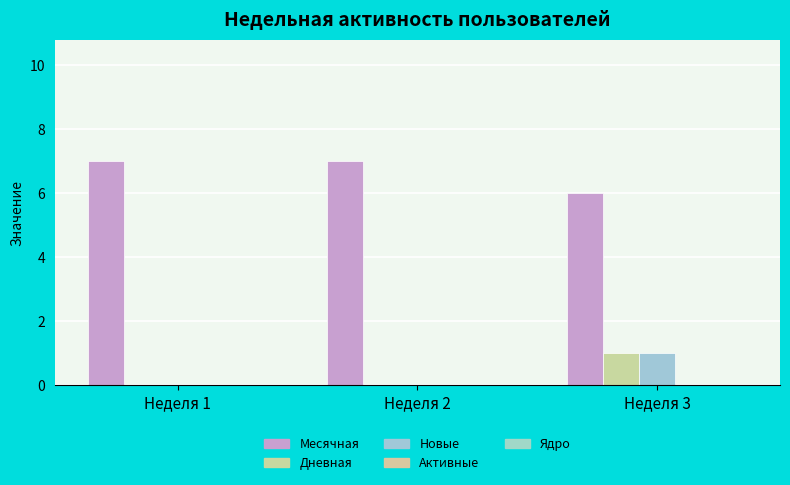

What is the sum of all Дневная values?

1